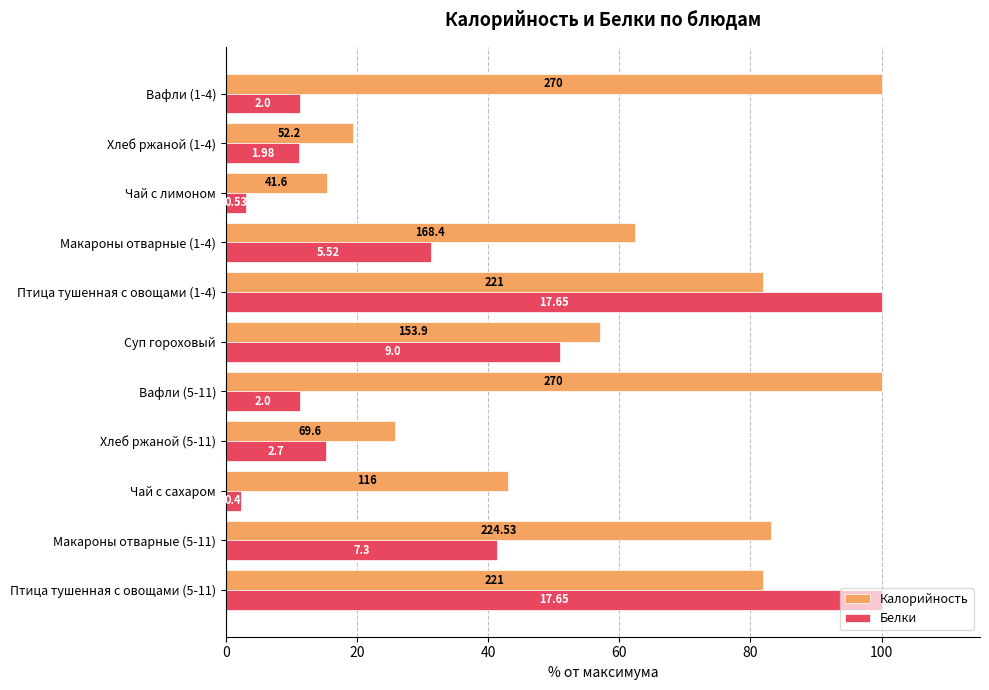

List the series in order of their overall mean, highest first.

Калорийность, Белки